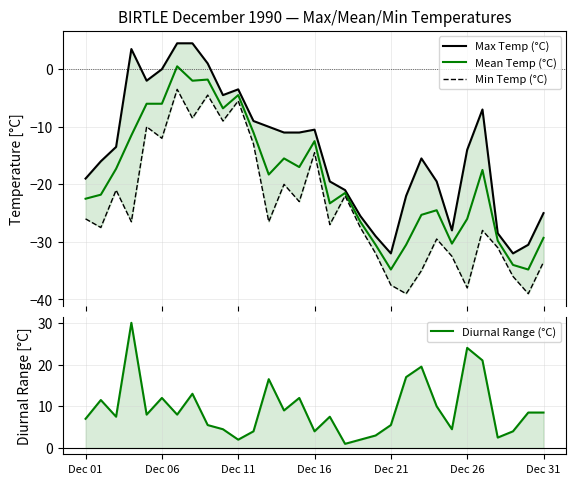

What is the value of the Diurnal Range (°C) point at the 13th from the left?

16.5